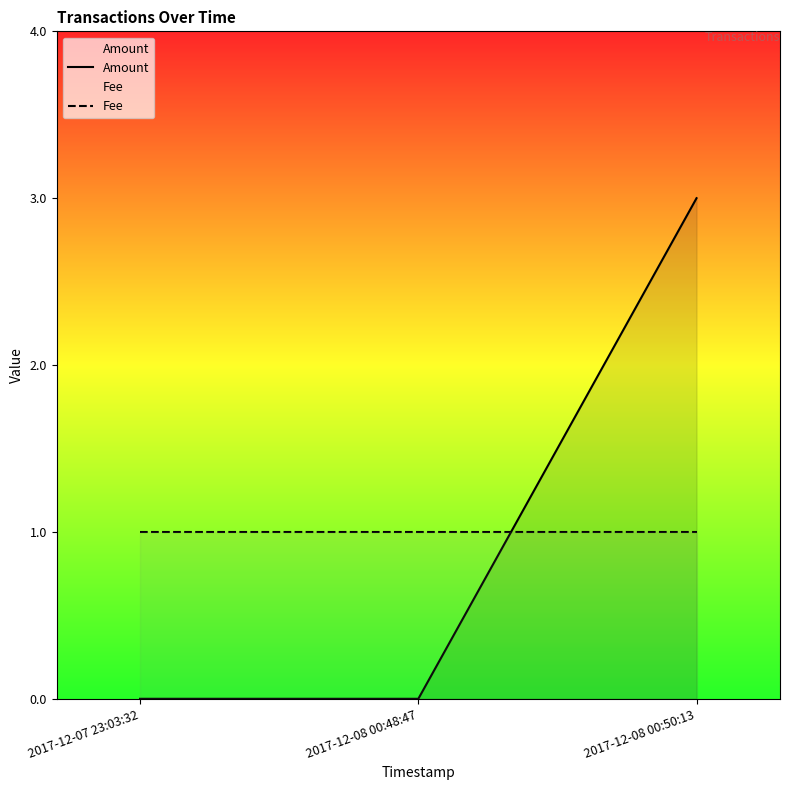

At which label does Fee reach its peak?

2017-12-07 23:03:32